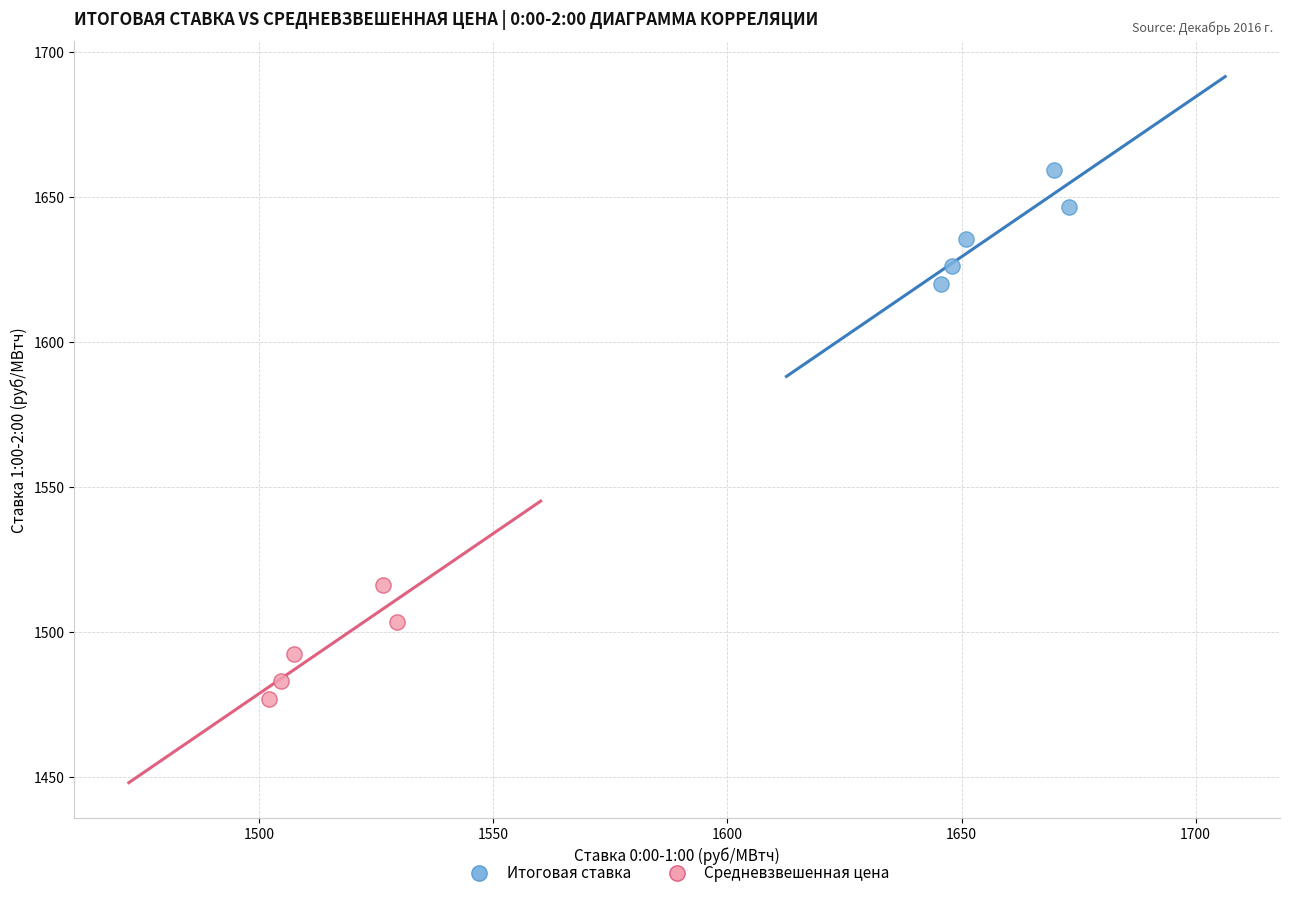

Which series reaches the maximum Y coordinate?

Итоговая ставка